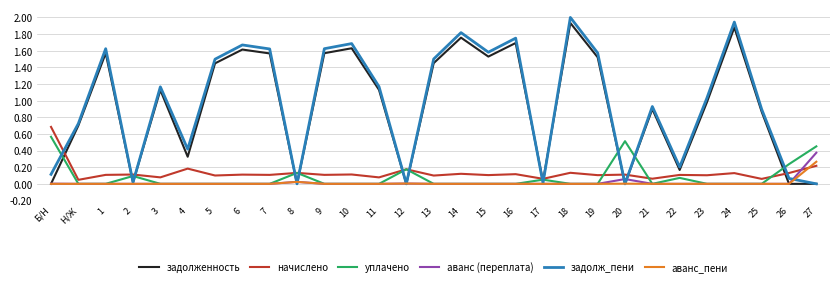

How many series are shown in this chart?

6